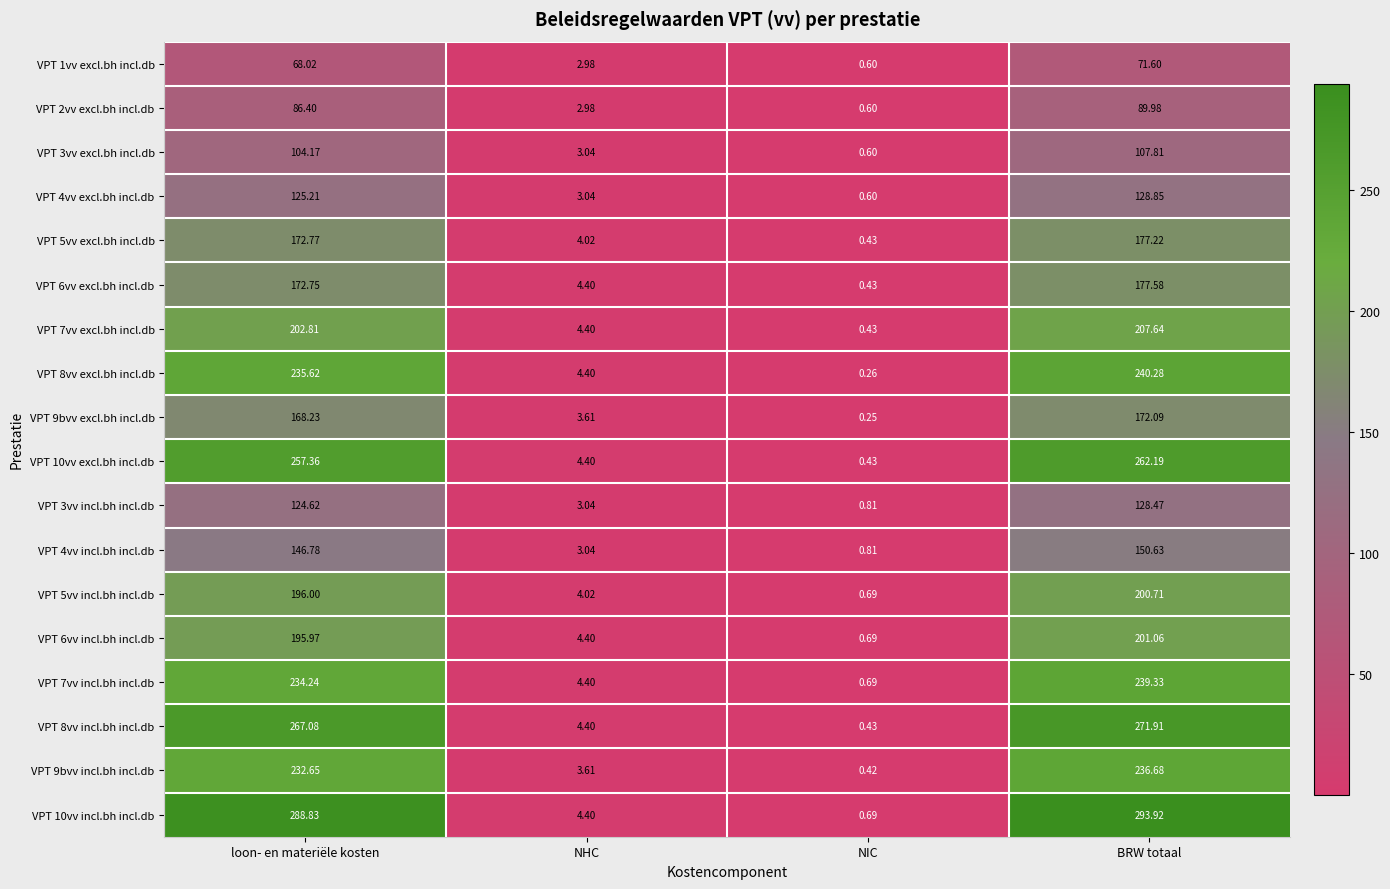

Rank the series by their maximum value, from lowest to highest.

VPT 1vv excl.bh incl.db, VPT 2vv excl.bh incl.db, VPT 3vv excl.bh incl.db, VPT 3vv incl.bh incl.db, VPT 4vv excl.bh incl.db, VPT 4vv incl.bh incl.db, VPT 9bvv excl.bh incl.db, VPT 5vv excl.bh incl.db, VPT 6vv excl.bh incl.db, VPT 5vv incl.bh incl.db, VPT 6vv incl.bh incl.db, VPT 7vv excl.bh incl.db, VPT 9bvv incl.bh incl.db, VPT 7vv incl.bh incl.db, VPT 8vv excl.bh incl.db, VPT 10vv excl.bh incl.db, VPT 8vv incl.bh incl.db, VPT 10vv incl.bh incl.db